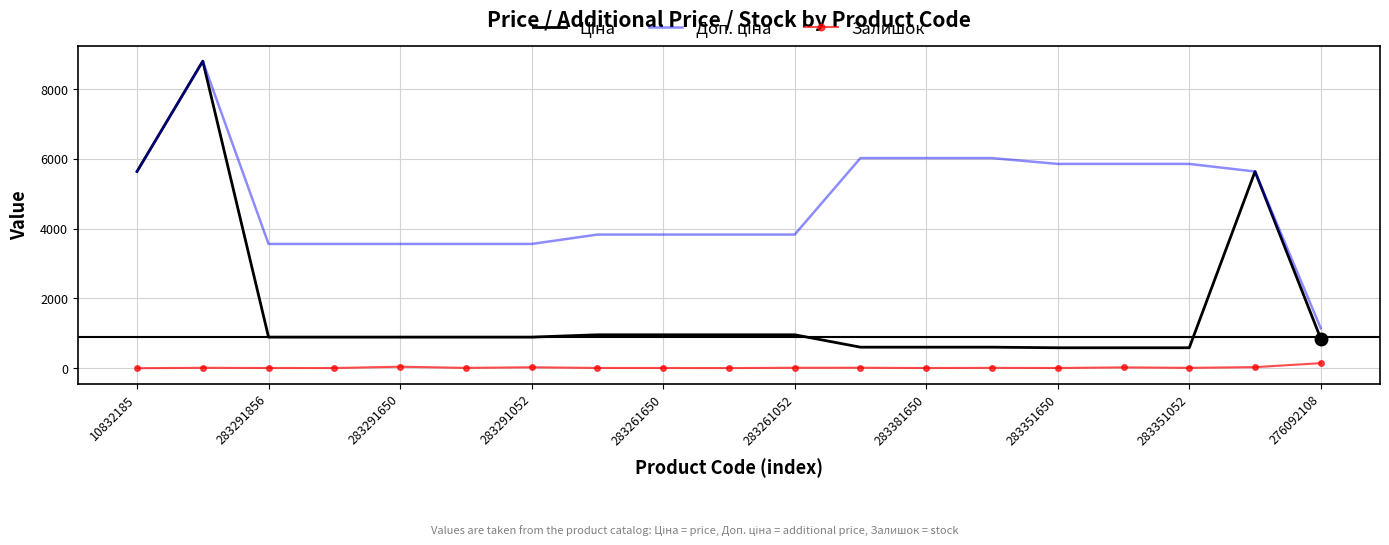

True or false: Залишок and Доп. ціна cross at least once.

False